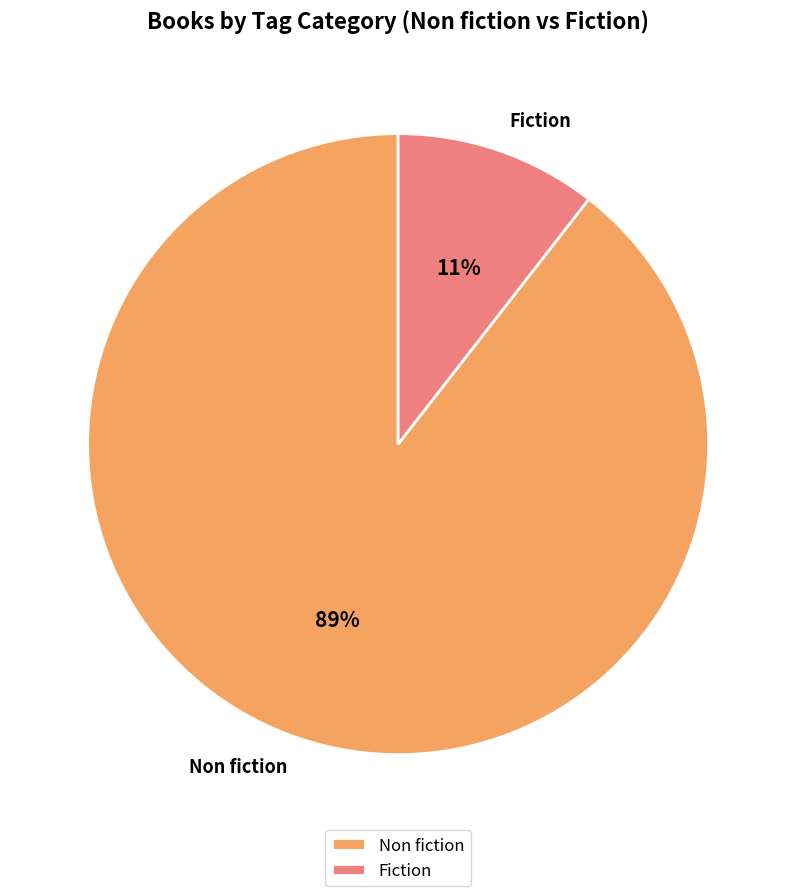

How many slices are in this pie chart?

2